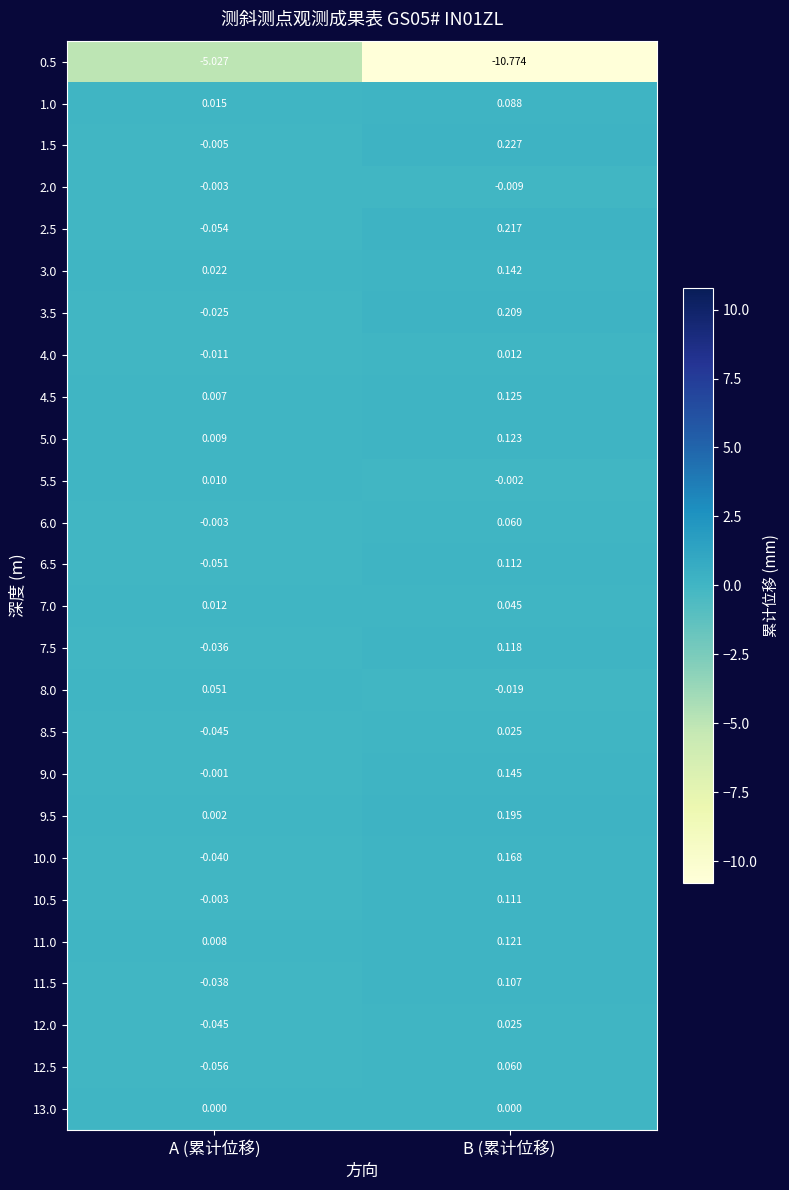

Rank the categories by 7.0 value from highest to lowest.

B (累计位移), A (累计位移)